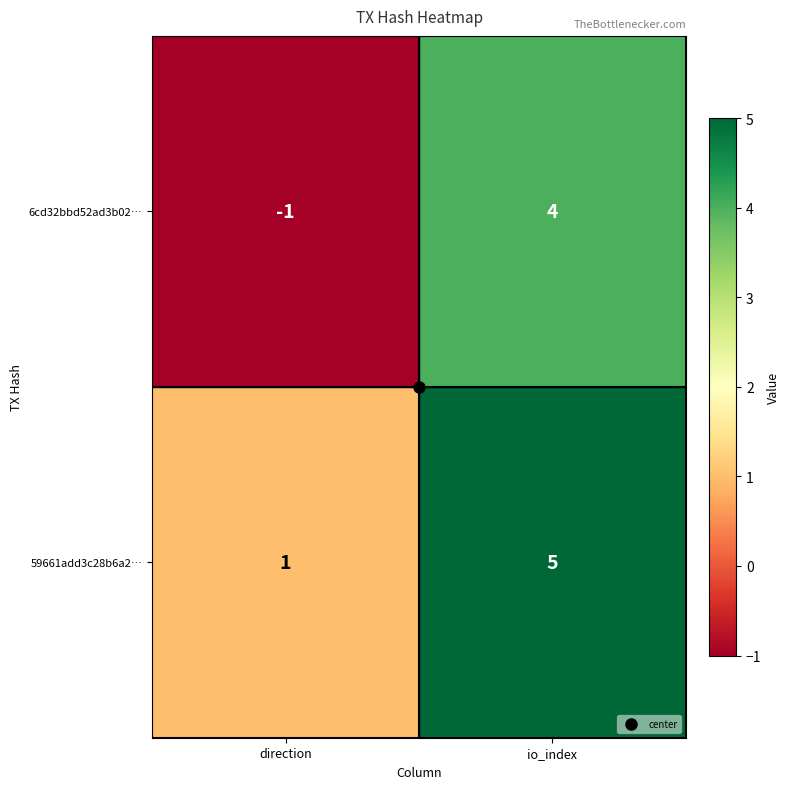

What is the greatest value displayed?

5